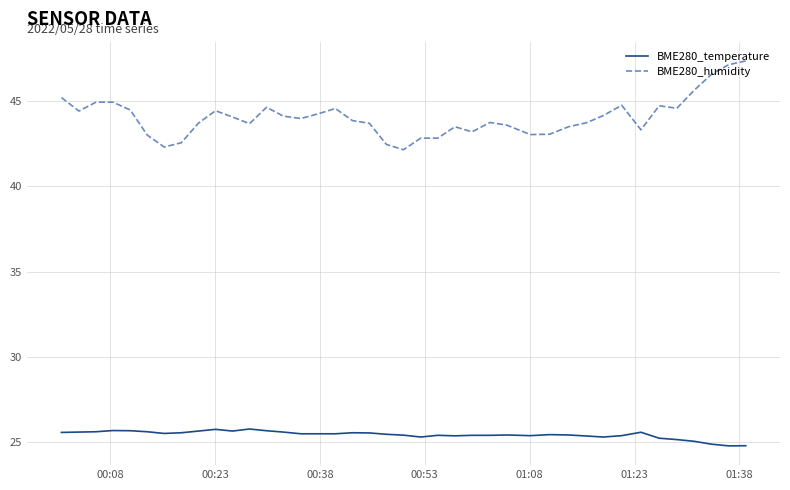

Which series has the largest total across all categories?

BME280_humidity